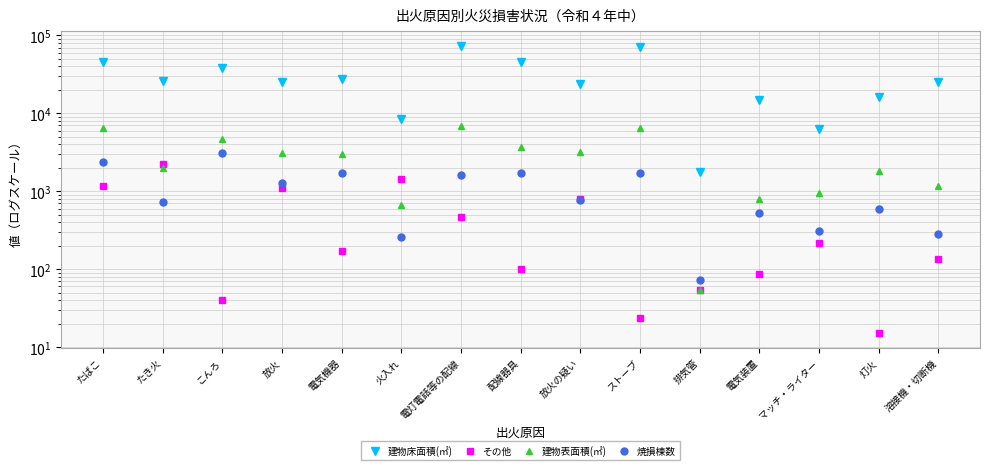

What is the difference between the 建物床面積(㎡) values at 排気管 and 放火?

23418